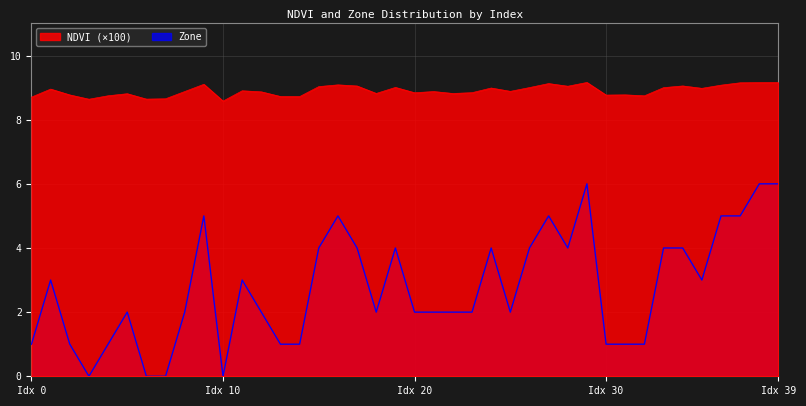

Reading left to right, transcribe all the data shown in this chart.

NDVI: 0=8.7	1=9.0	2=8.8	3=8.6	4=8.7	5=8.8	6=8.6	7=8.7	8=8.9	9=9.1	10=8.6	11=8.9	12=8.9	13=8.7	14=8.7	15=9.0	16=9.1	17=9.0	18=8.8	19=9.0	20=8.8	21=8.9	22=8.8	23=8.8	24=9.0	25=8.9	26=9.0	27=9.1	28=9.0	29=9.2	30=8.8	31=8.8	32=8.7	33=9.0	34=9.1	35=9.0	36=9.1	37=9.1	38=9.2	39=9.2
Zone: 0=1.0	1=3.0	2=1.0	3=0.0	4=1.0	5=2.0	6=0.0	7=0.0	8=2.0	9=5.0	10=0.0	11=3.0	12=2.0	13=1.0	14=1.0	15=4.0	16=5.0	17=4.0	18=2.0	19=4.0	20=2.0	21=2.0	22=2.0	23=2.0	24=4.0	25=2.0	26=4.0	27=5.0	28=4.0	29=6.0	30=1.0	31=1.0	32=1.0	33=4.0	34=4.0	35=3.0	36=5.0	37=5.0	38=6.0	39=6.0